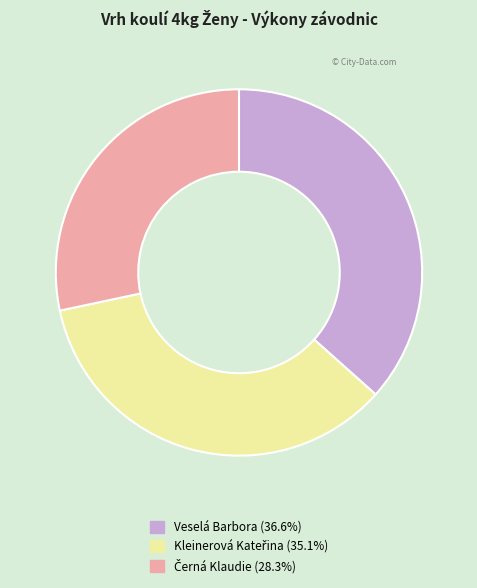

Which category has the biggest portion of the pie?

Veselá Barbora